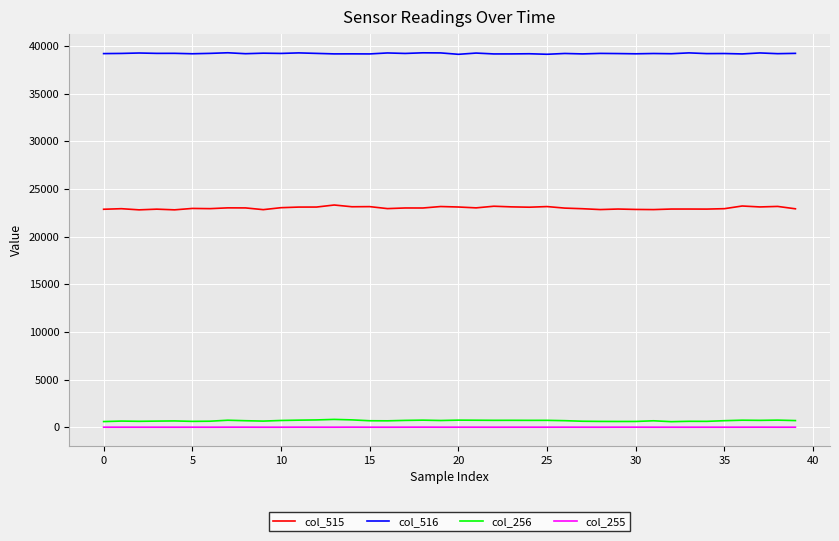

True or false: col_516 has more than 2 interior local peaks.

True